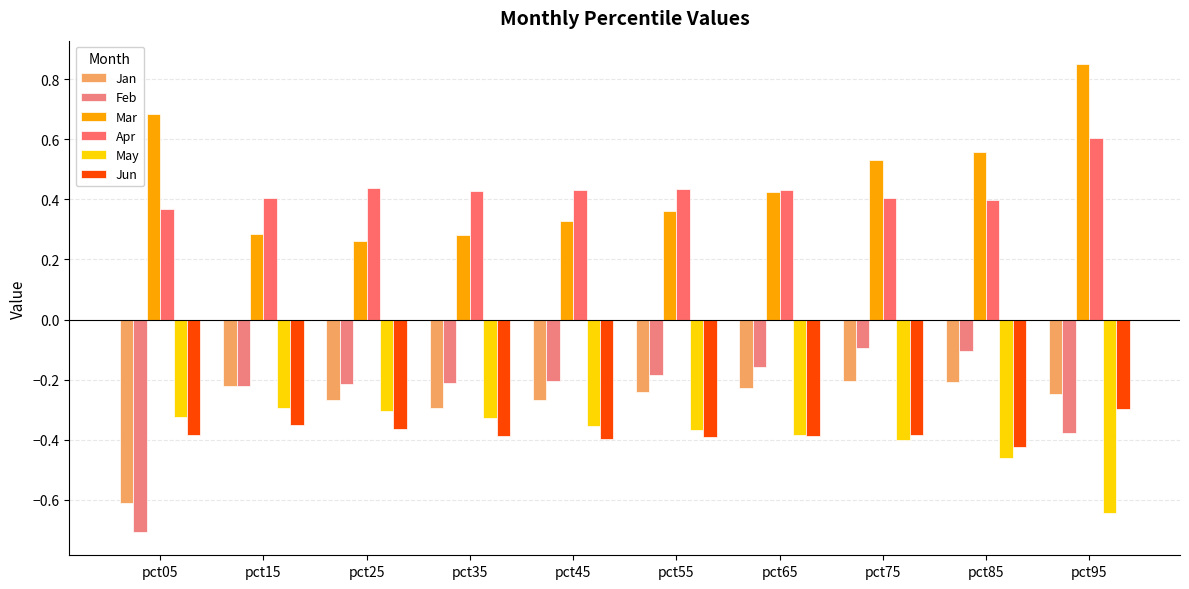

What is the difference between the second highest and second lowest values in the Mar series?

0.4